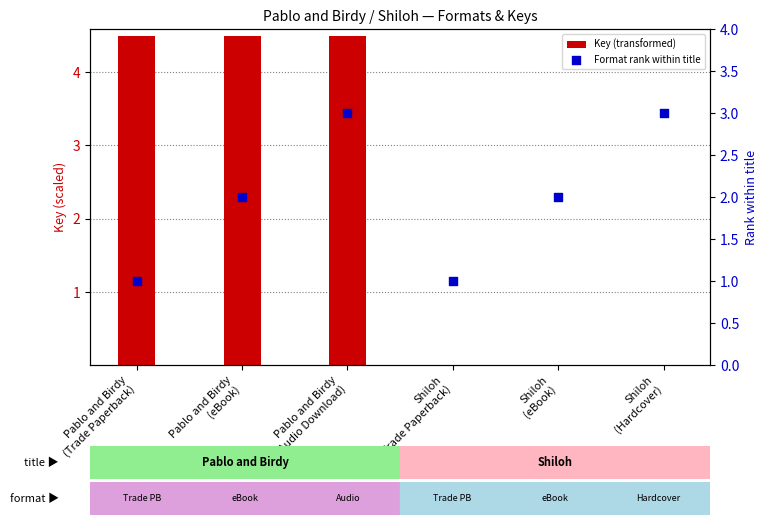

At which category is the sum across all series the highest?

Pablo and Birdy
(Audio Download)